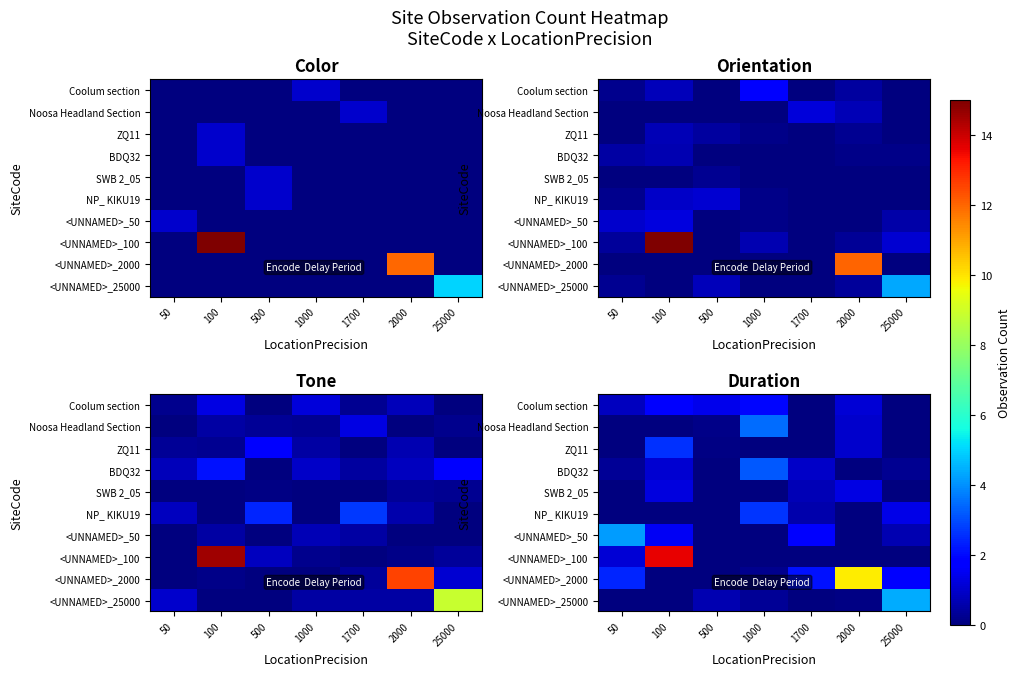

What is the difference between the second highest and minimum values in the ZQ11 series?

1.0